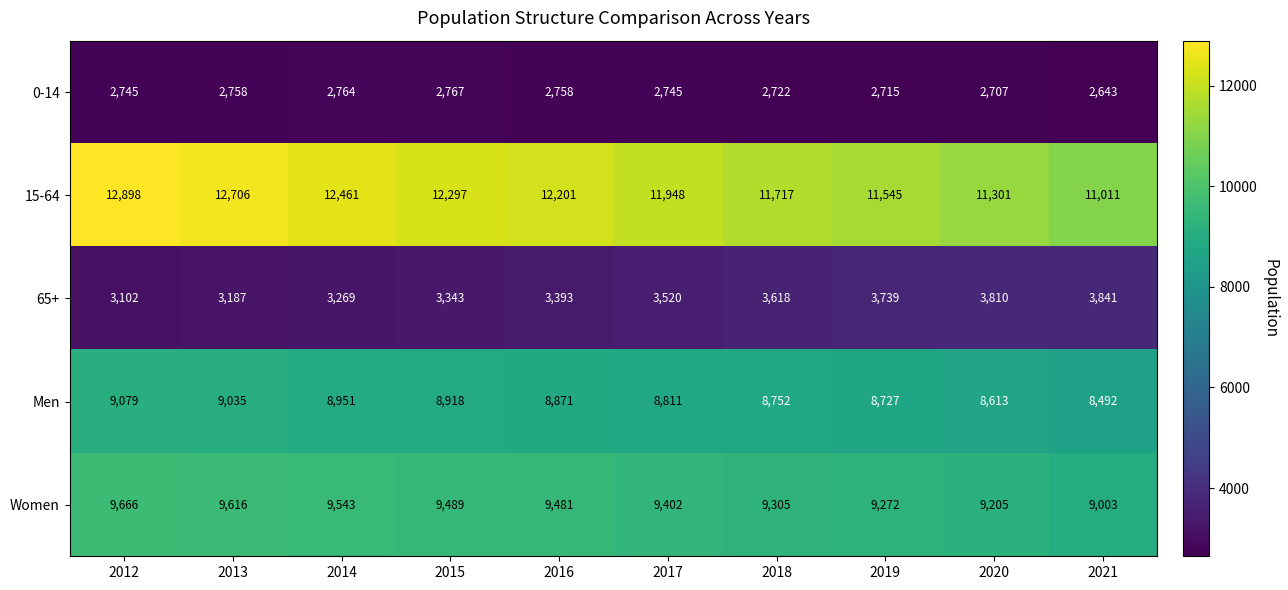

What value does the Men series have at 2015, to the nearest 50?

8900